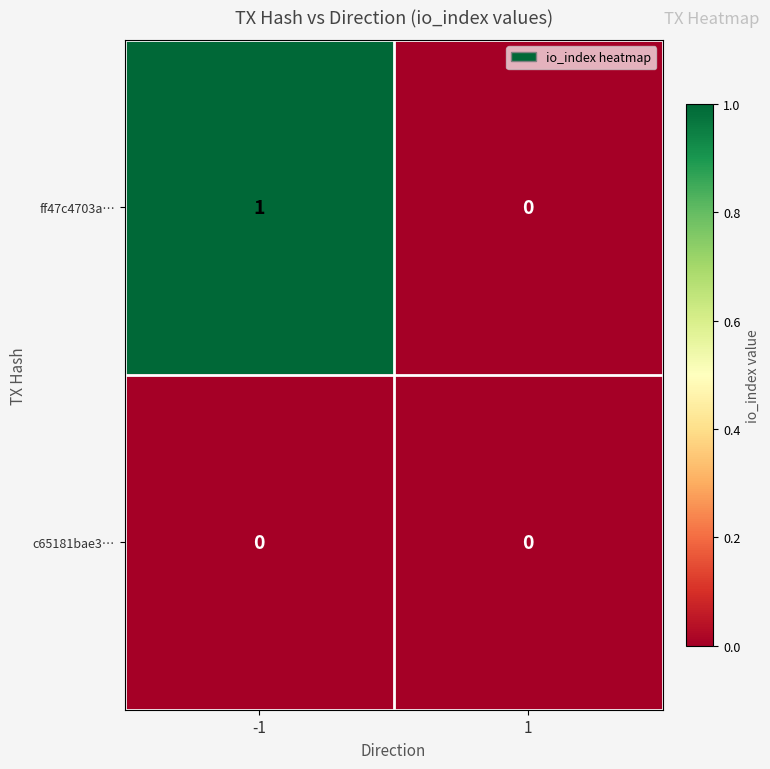

Reading left to right, transcribe all the data shown in this chart.

ff47c4703a…: -1=1	1=0
c65181bae3…: -1=0	1=0